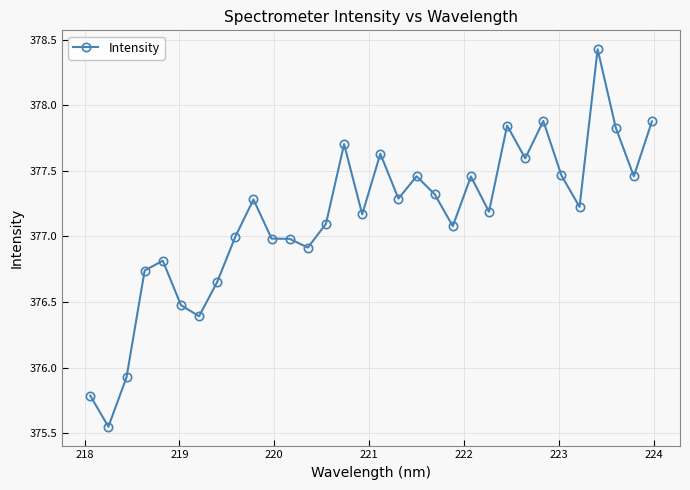

What is the sum of all values?

12068.5